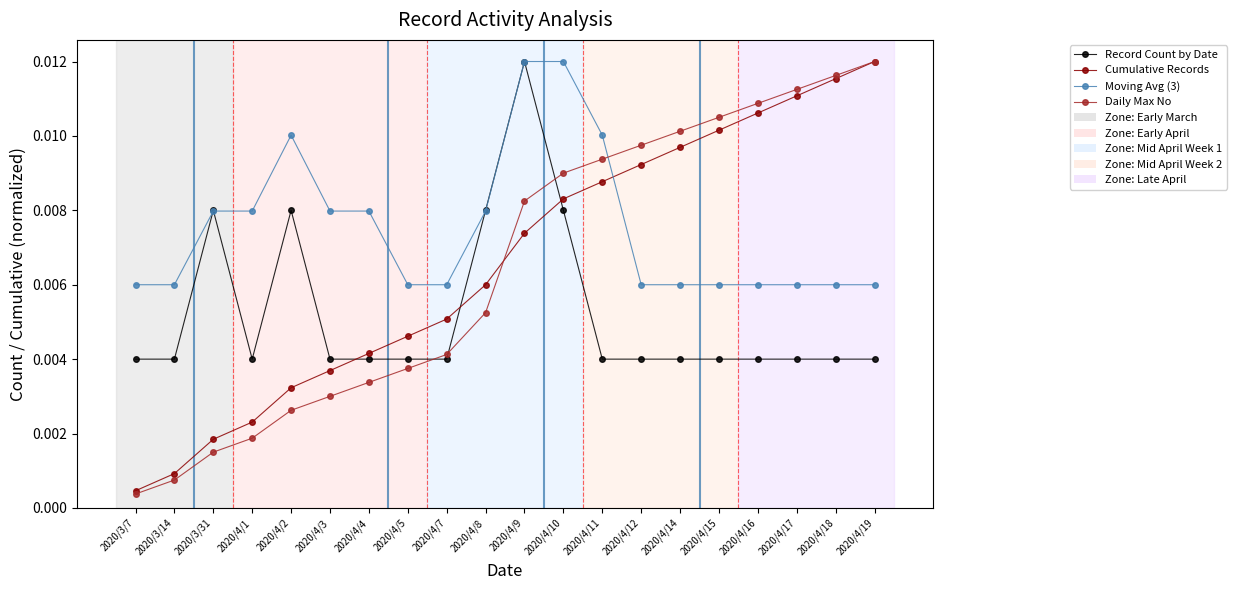

At which label is Cumulative Records closest to 0?

2020/3/7